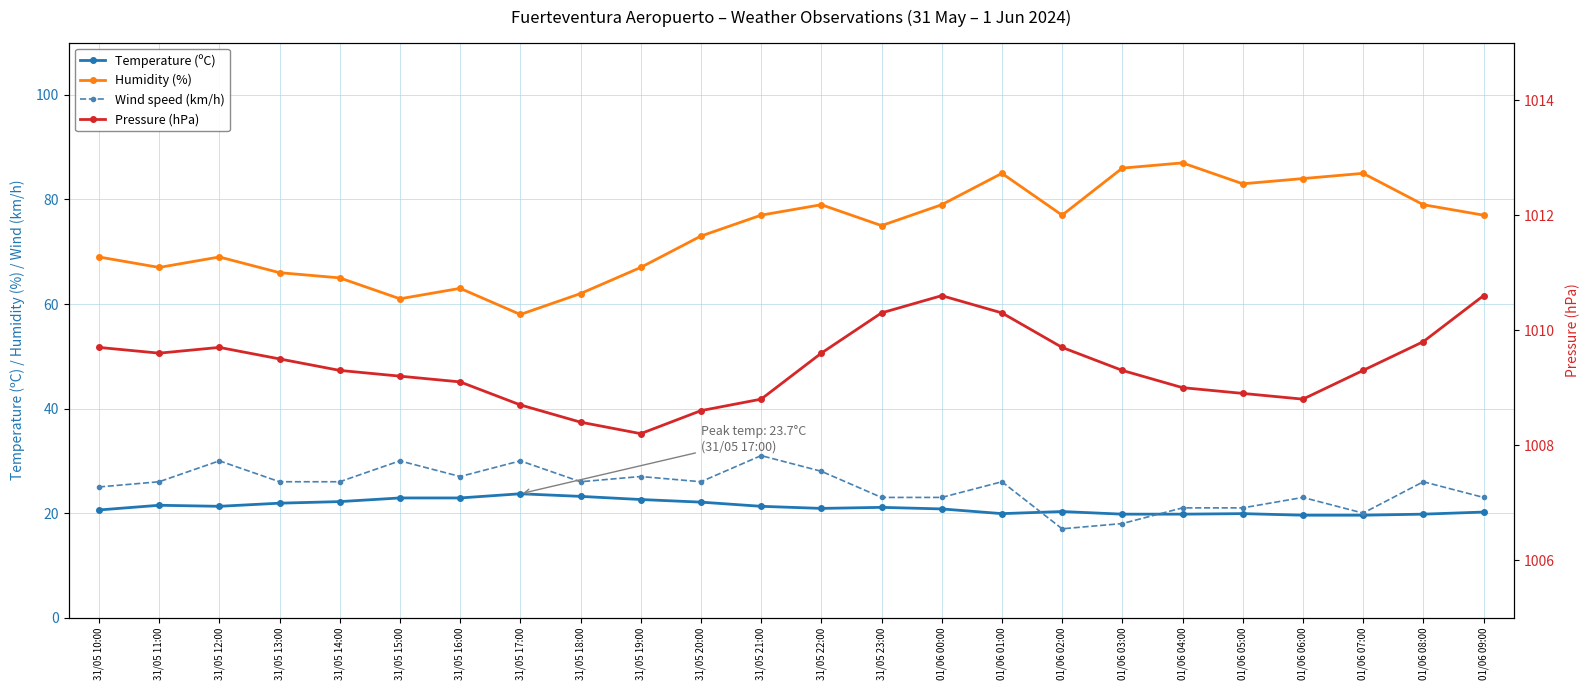

Where is Wind speed (km/h) nearest to the value 24?

31/05 10:00